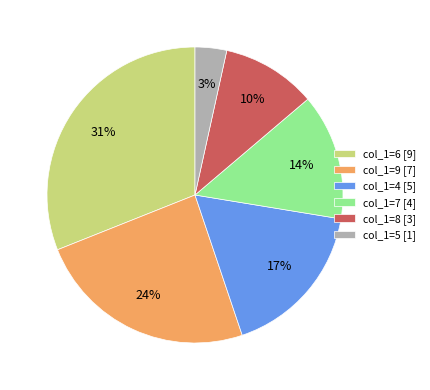

How many slices are in this pie chart?

6